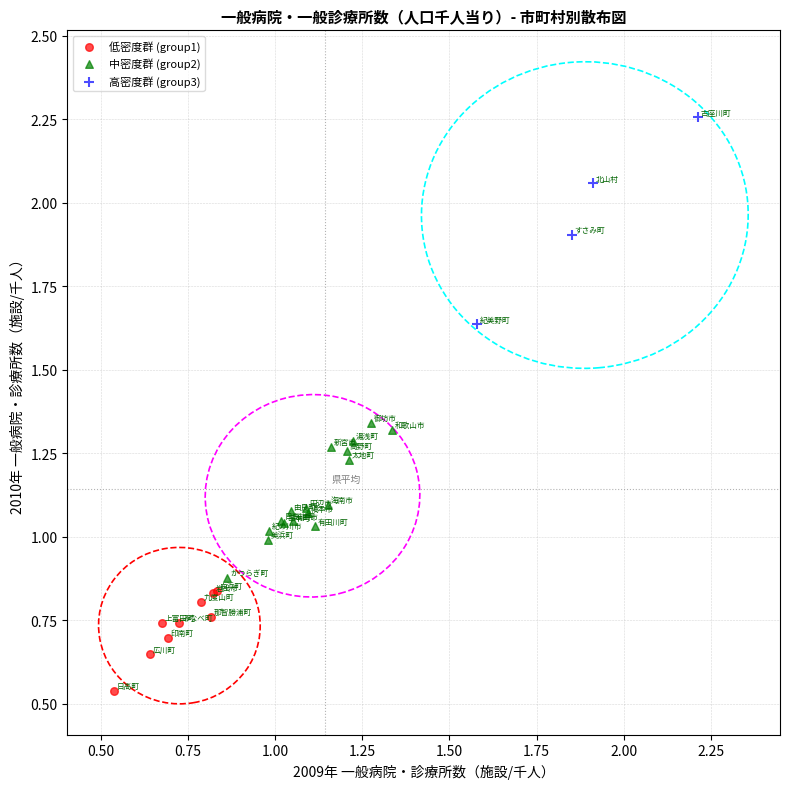

Which series reaches the minimum Y coordinate?

低密度群 (group1)